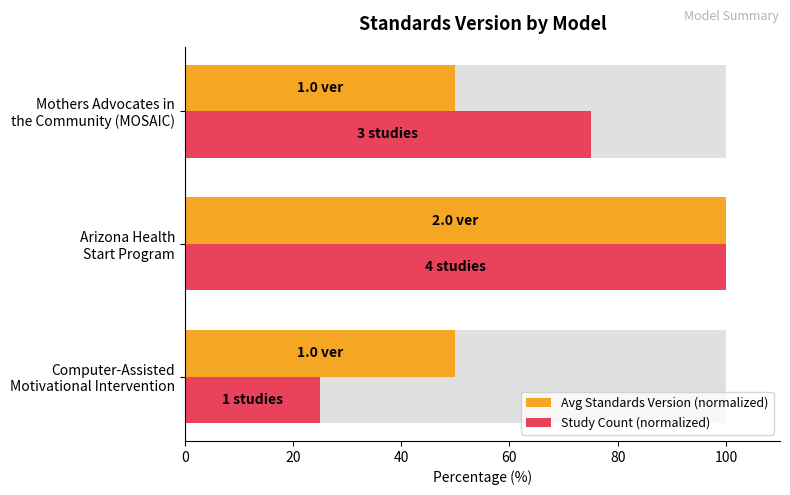

Does the chart contain any negative values?

No